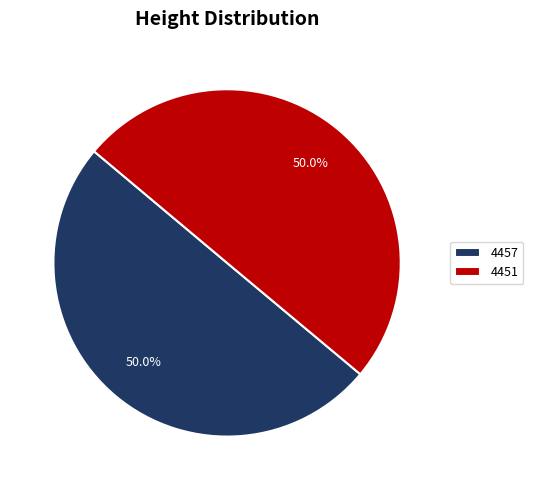

True or false: 4457 accounts for 43% of the total.

False